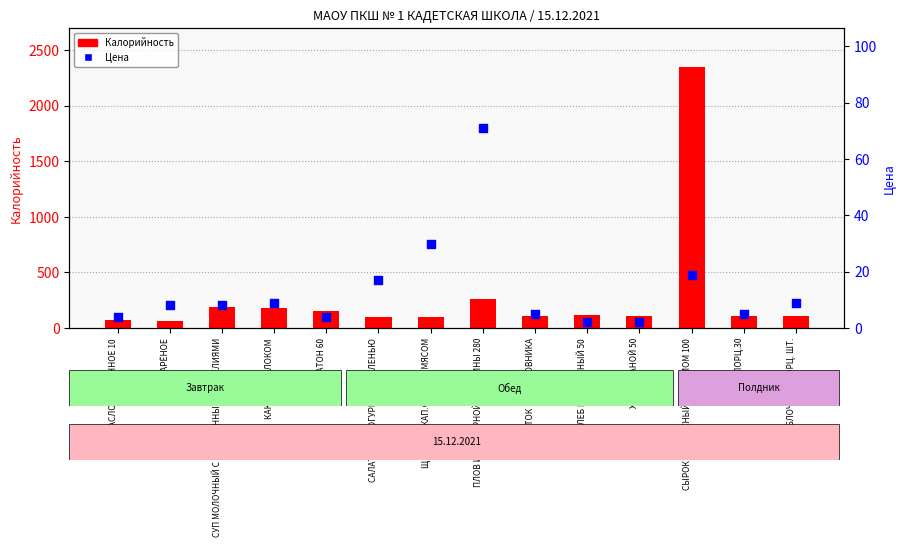

What are all the series names shown in the legend?

Калорийность, Цена